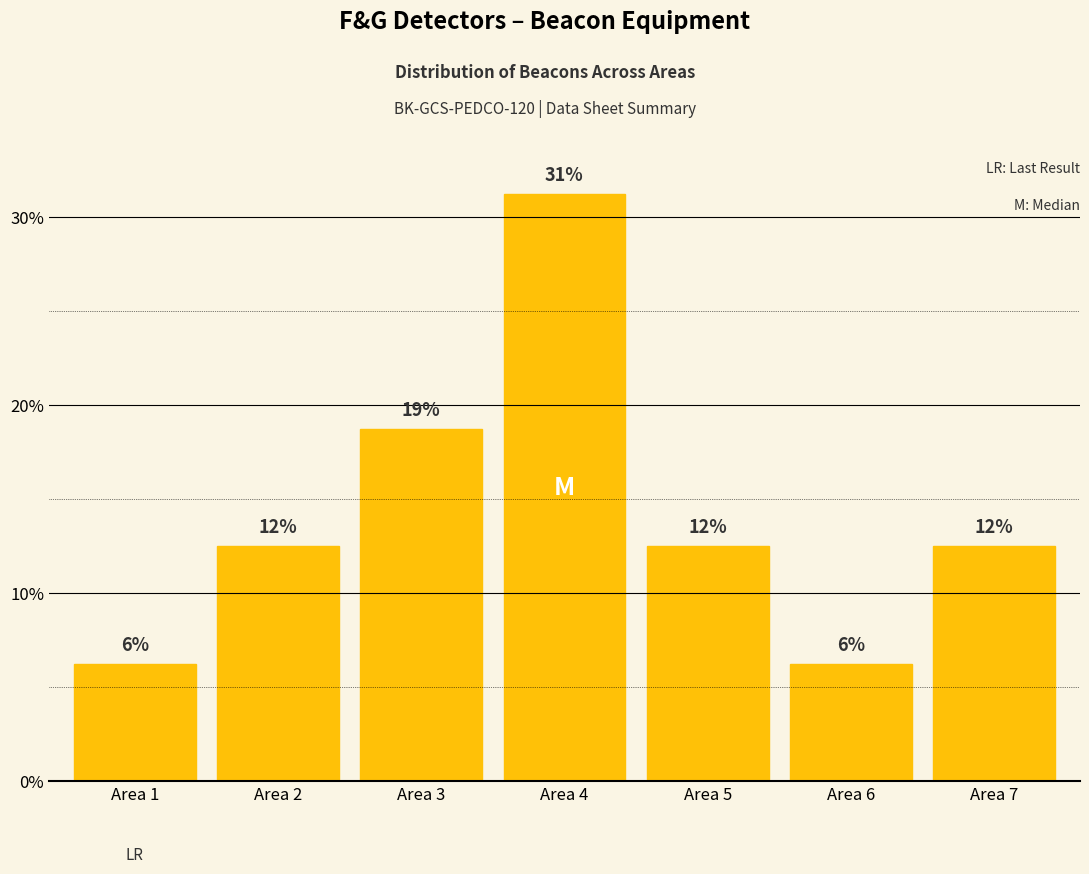

Rank the categories by value from lowest to highest.

Area 1, Area 6, Area 2, Area 5, Area 7, Area 3, Area 4